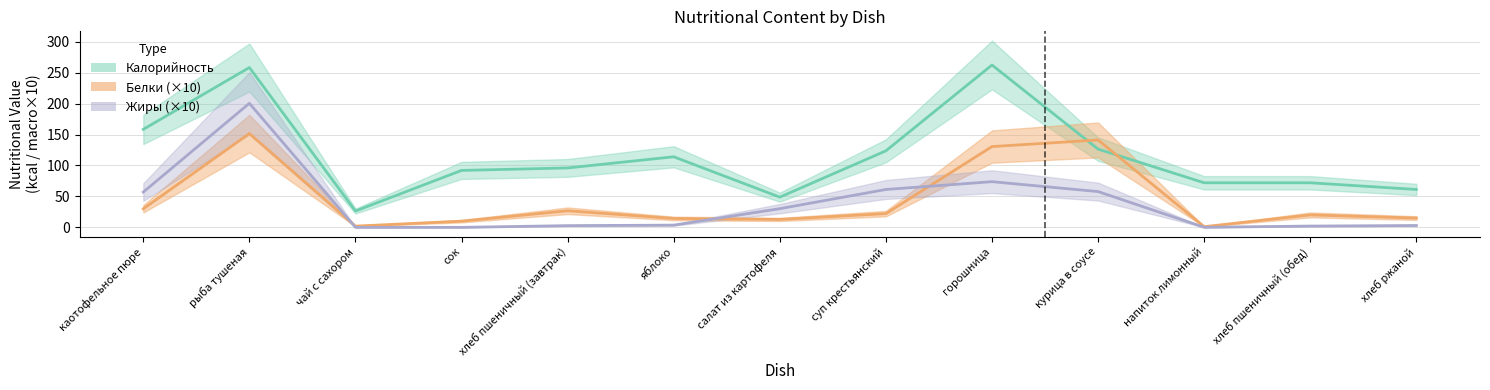

At which category does Белки reach its first local peak?

рыба тушеная